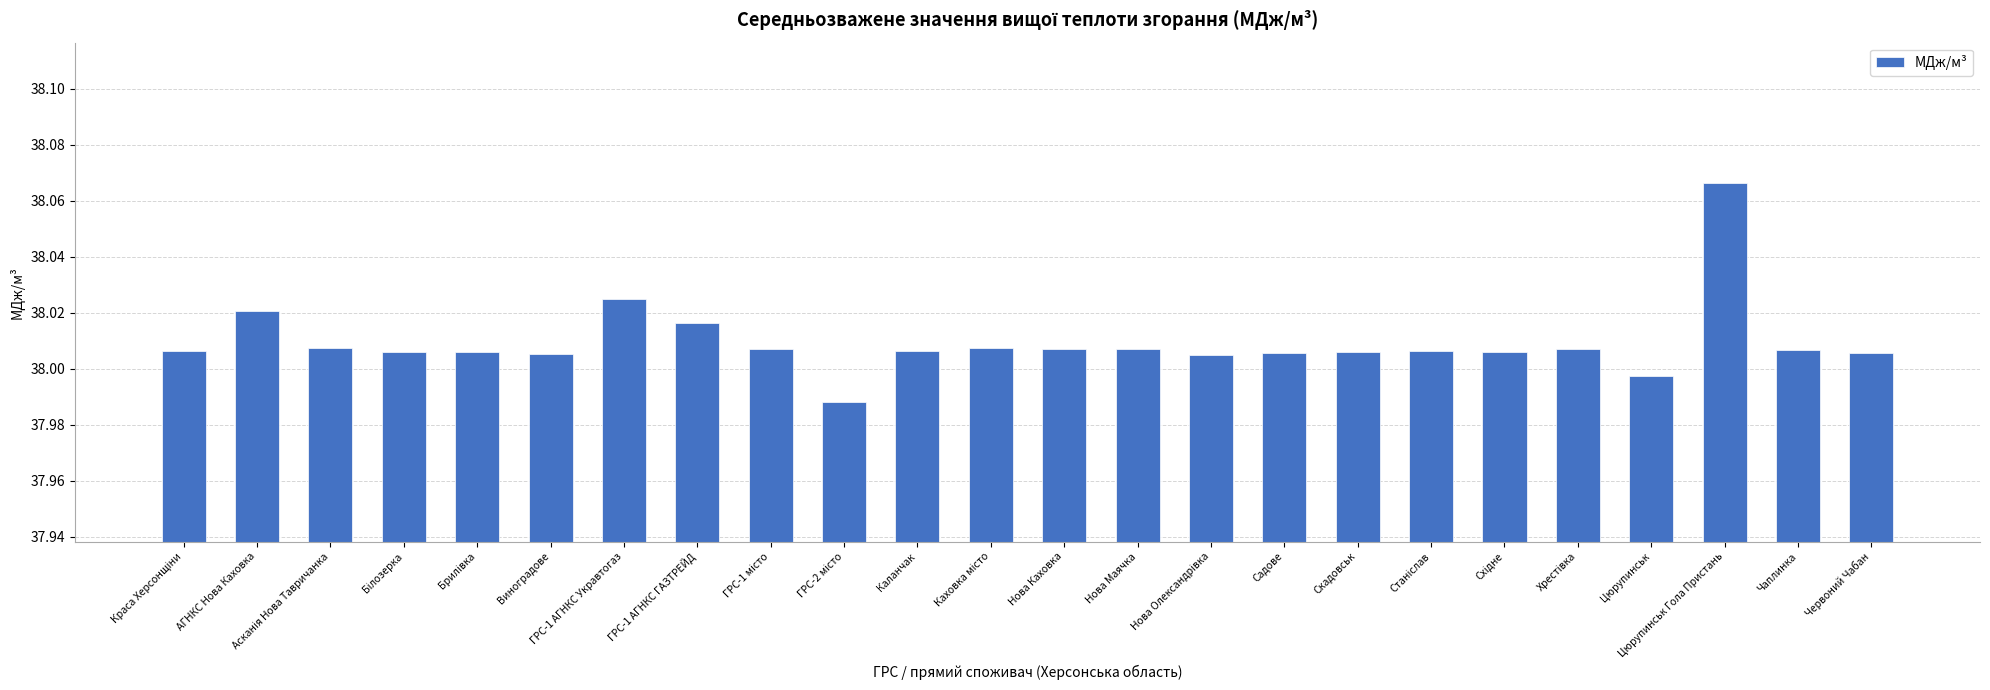

What is the label of the 11th bar from the right?

Нова Маячка